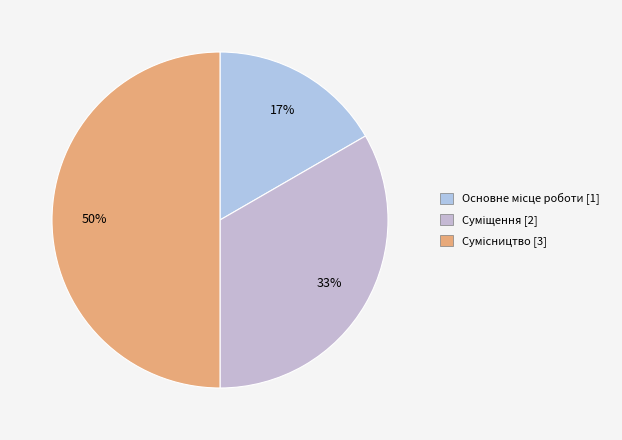

Count the number of slices in the pie.

3